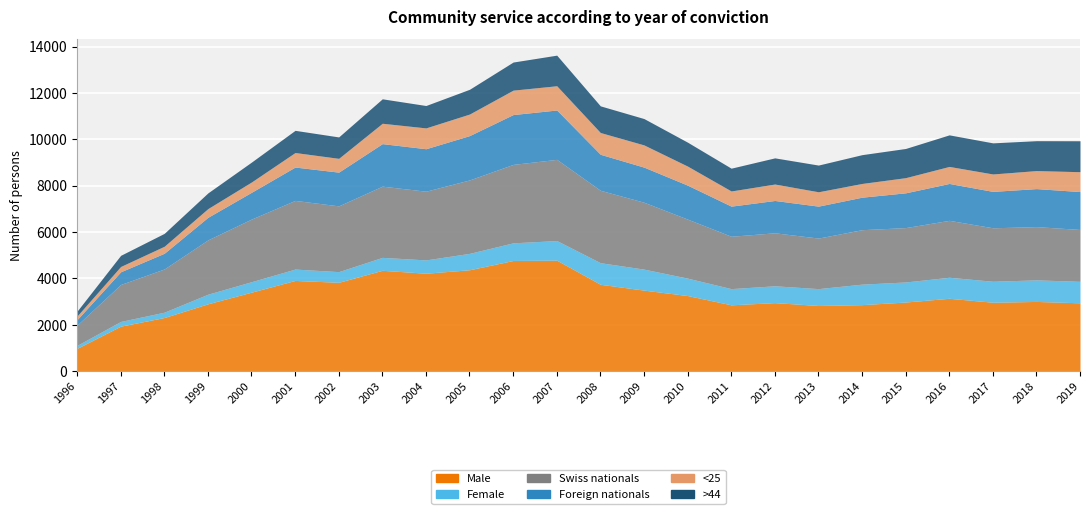

Reading right to left, transcribe all the data shown in this chart.

Male: 2019=2946	2018=3005	2017=2971	2016=3141	2015=2980	2014=2867	2013=2831	2012=2954	2011=2859	2010=3259	2009=3493	2008=3745	2007=4785	2006=4772	2005=4372	2004=4222	2003=4348	2002=3831	2001=3911	2000=3406	1999=2903	1998=2312	1997=1939	1996=982
Female: 2019=926	2018=931	2017=905	2016=906	2015=865	2014=884	2013=727	2012=726	2011=699	2010=751	2009=906	2008=931	2007=846	2006=761	2005=707	2004=574	2003=558	2002=460	2001=490	2000=451	1999=414	1998=230	1997=203	1996=128
Swiss nationals: 2019=2238	2018=2296	2017=2306	2016=2456	2015=2345	2014=2349	2013=2180	2012=2286	2011=2258	2010=2545	2009=2885	2008=3123	2007=3502	2006=3383	2005=3167	2004=2964	2003=3071	2002=2836	2001=2962	2000=2701	1999=2343	1998=1864	1997=1594	1996=874
Foreign nationals: 2019=1634	2018=1640	2017=1570	2016=1591	2015=1500	2014=1402	2013=1378	2012=1394	2011=1300	2010=1465	2009=1514	2008=1553	2007=2129	2006=2150	2005=1912	2004=1832	2003=1835	2002=1455	2001=1439	2000=1156	1999=974	1998=678	1997=548	1996=236
<25: 2019=857	2018=777	2017=751	2016=734	2015=654	2014=592	2013=619	2012=709	2011=654	2010=822	2009=958	2008=939	2007=1046	2006=1053	2005=930	2004=898	2003=878	2002=595	2001=626	2000=444	1999=375	1998=302	1997=229	1996=157
>44: 2019=1335	2018=1290	2017=1342	2016=1362	2015=1259	2014=1242	2013=1152	2012=1129	2011=983	2010=1032	2009=1137	2008=1150	2007=1320	2006=1212	2005=1068	2004=966	2003=1055	2002=924	2001=957	2000=858	1999=677	1998=556	1997=481	1996=208